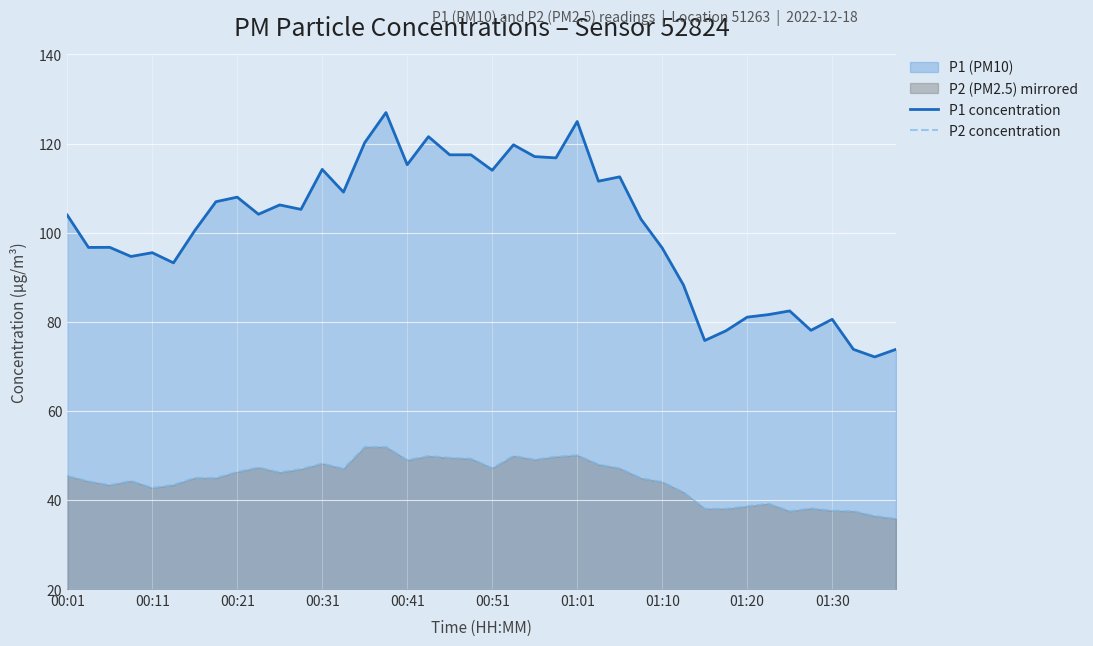

What is the difference between the maximum and minimum values in the P2 concentration series?

16.1